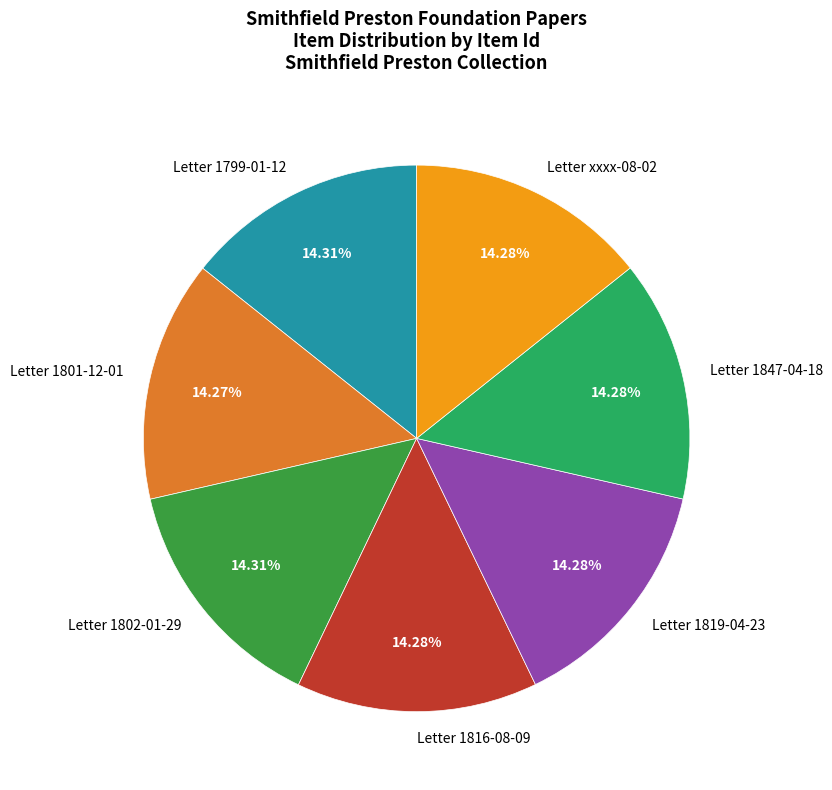

What percentage is the Letter 1847-04-18 slice, to the nearest percent?

14%